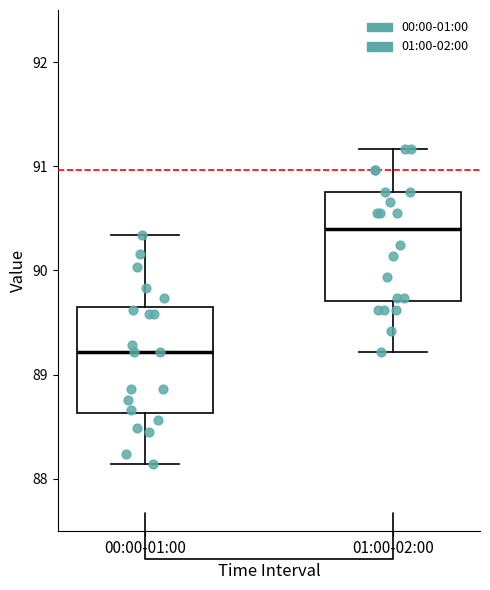

Which box has the highest median line?

01:00-02:00